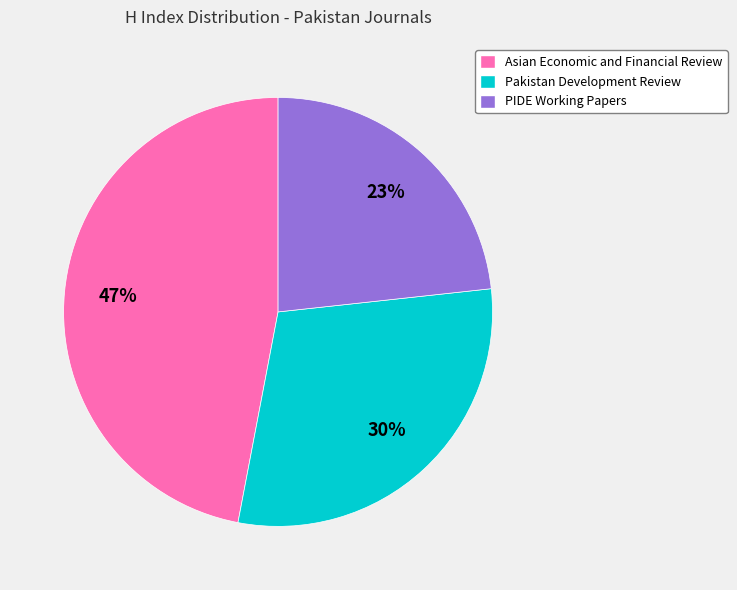

Combined, do Pakistan Development Review and Asian Economic and Financial Review account for over 50%?

Yes